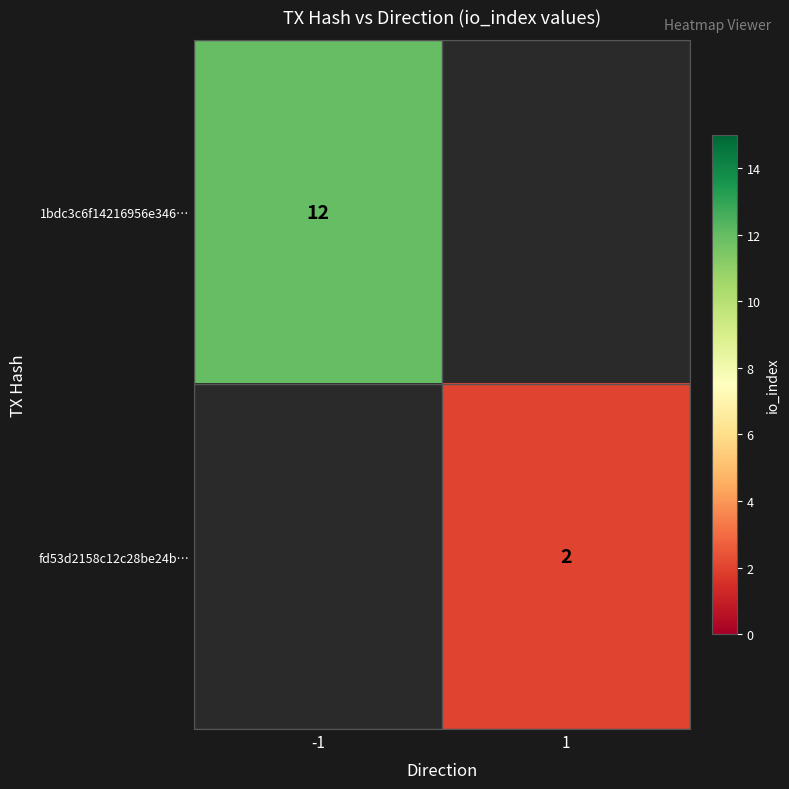

The 1bdc3c6f14216956e346… series shows 12 at -1. True or false?

True